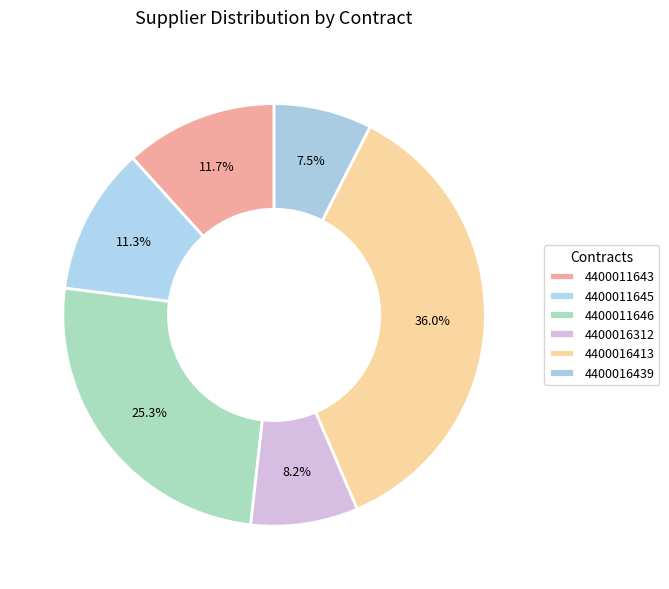

Is there any slice that represents more than half of the pie?

No